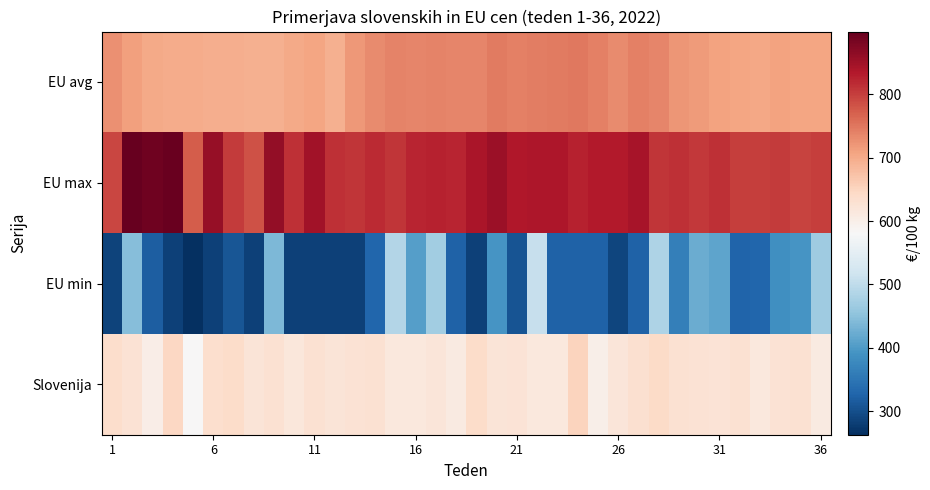

At how many categories does at least one series exceed 431?

36